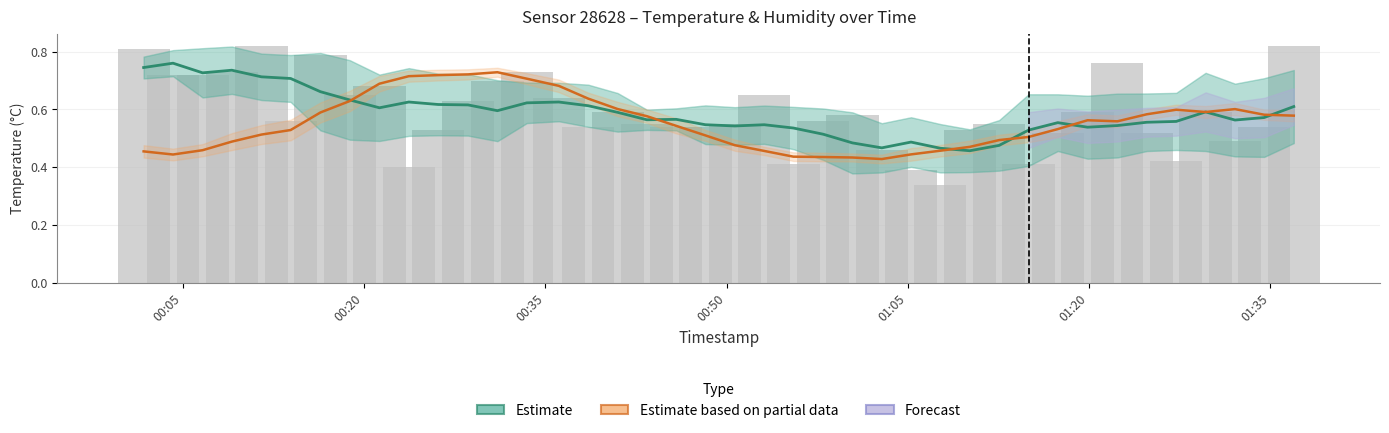

Reading right to left, what are all the values shown in this chart?

Estimate (temperature): 0.6	0.6	0.6	0.6	0.6	0.6	0.5	0.5	0.6	0.5	0.5	0.5	0.5	0.5	0.5	0.5	0.5	0.5	0.5	0.5	0.5	0.6	0.6	0.6	0.6	0.6	0.6	0.6	0.6	0.6	0.6	0.6	0.6	0.7	0.7	0.7	0.7	0.7	0.8	0.7
Estimate based on partial data (humidity): 0.6	0.6	0.6	0.6	0.6	0.6	0.6	0.6	0.5	0.5	0.5	0.5	0.5	0.4	0.4	0.4	0.4	0.4	0.5	0.5	0.5	0.5	0.6	0.6	0.6	0.7	0.7	0.7	0.7	0.7	0.7	0.7	0.6	0.6	0.5	0.5	0.5	0.5	0.4	0.5